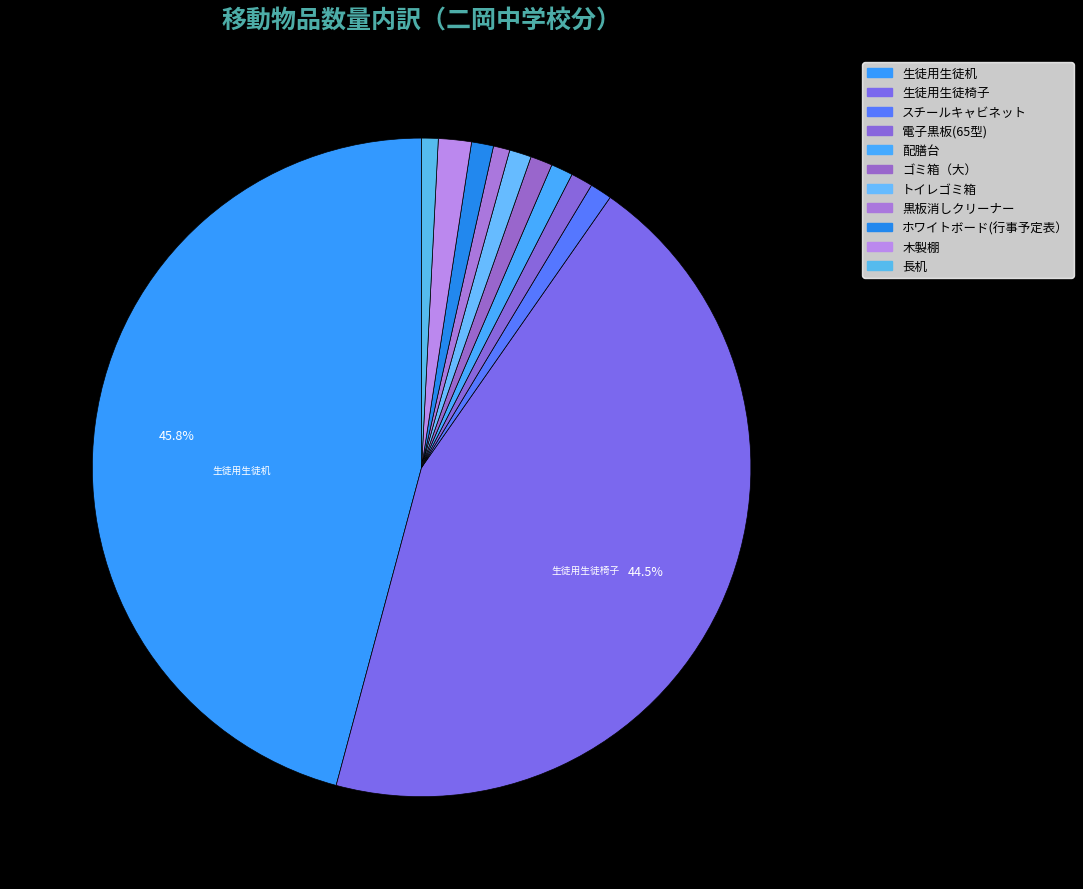

What percentage is the 木製棚 slice, to the nearest percent?

2%